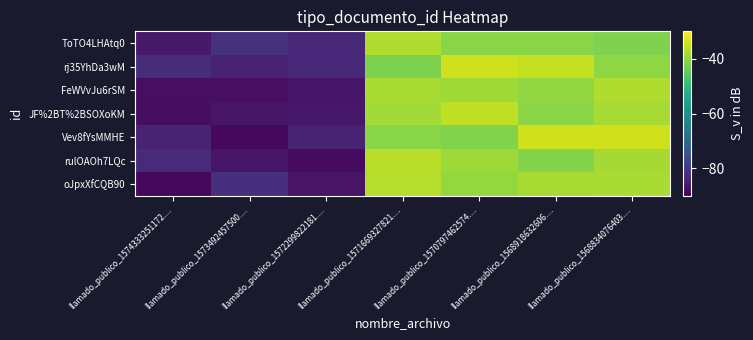

Which category has the lowest value across all series?

llamado_publico_1574333251172....